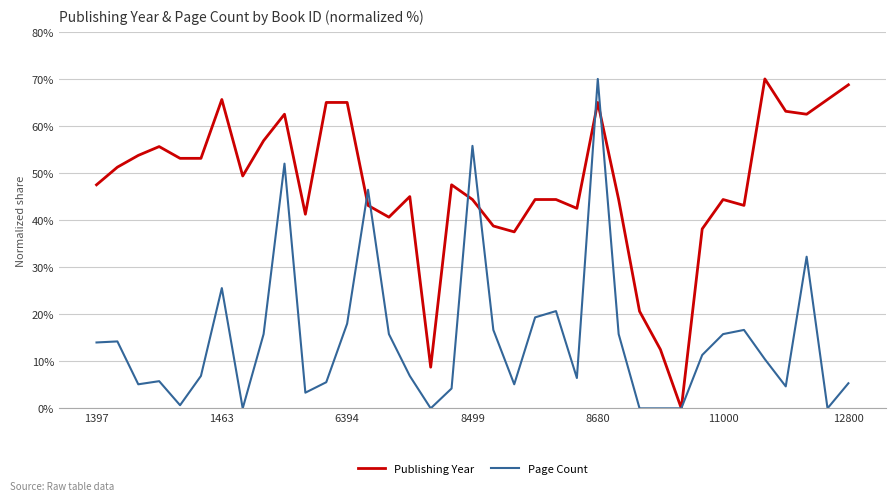

Which series has the largest total across all categories?

Publishing Year